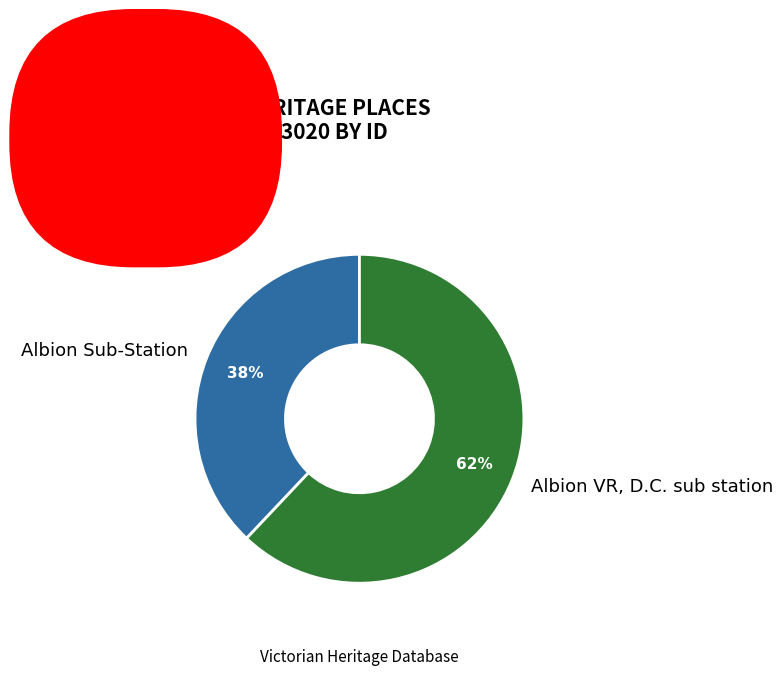

Between Albion VR, D.C. sub station and Albion Sub-Station, which is larger?

Albion VR, D.C. sub station